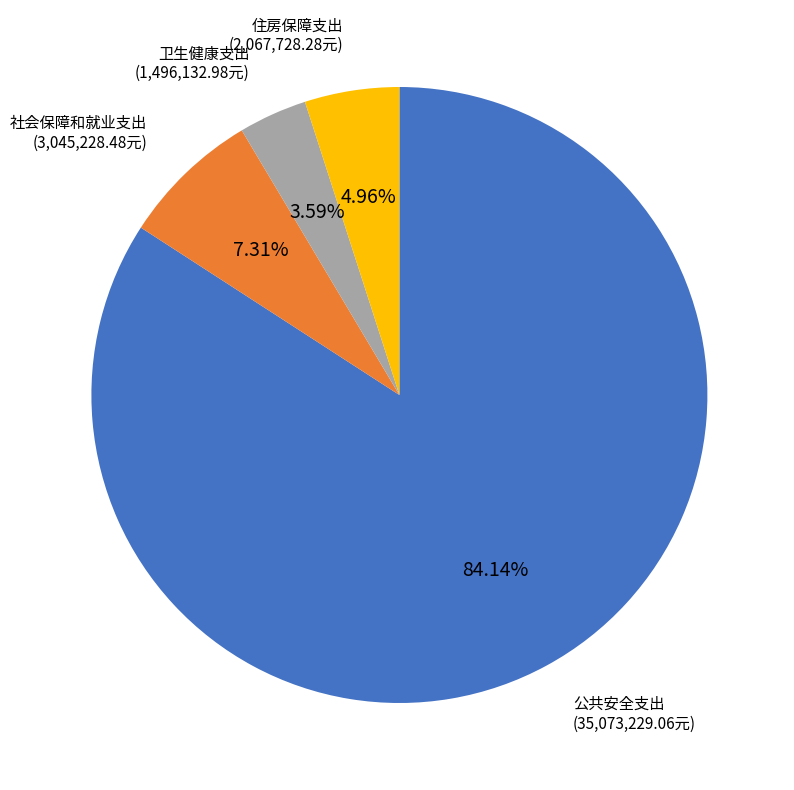

To the nearest percent, what is the difference between the largest and smallest slice percentages?

81%